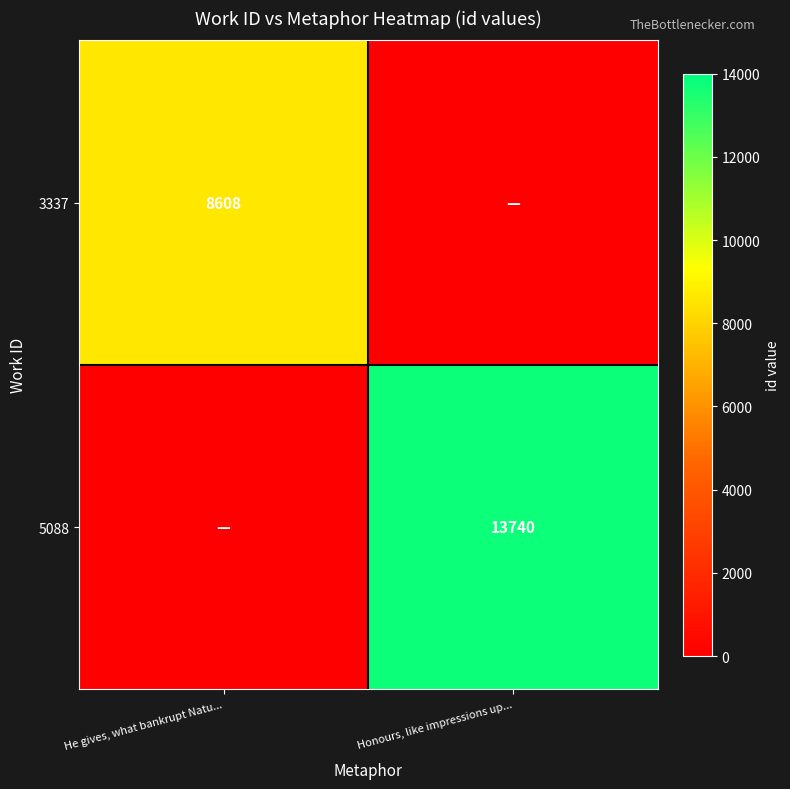

True or false: 3337 has a value of 8608 at He gives, what bankrupt Natu....

True